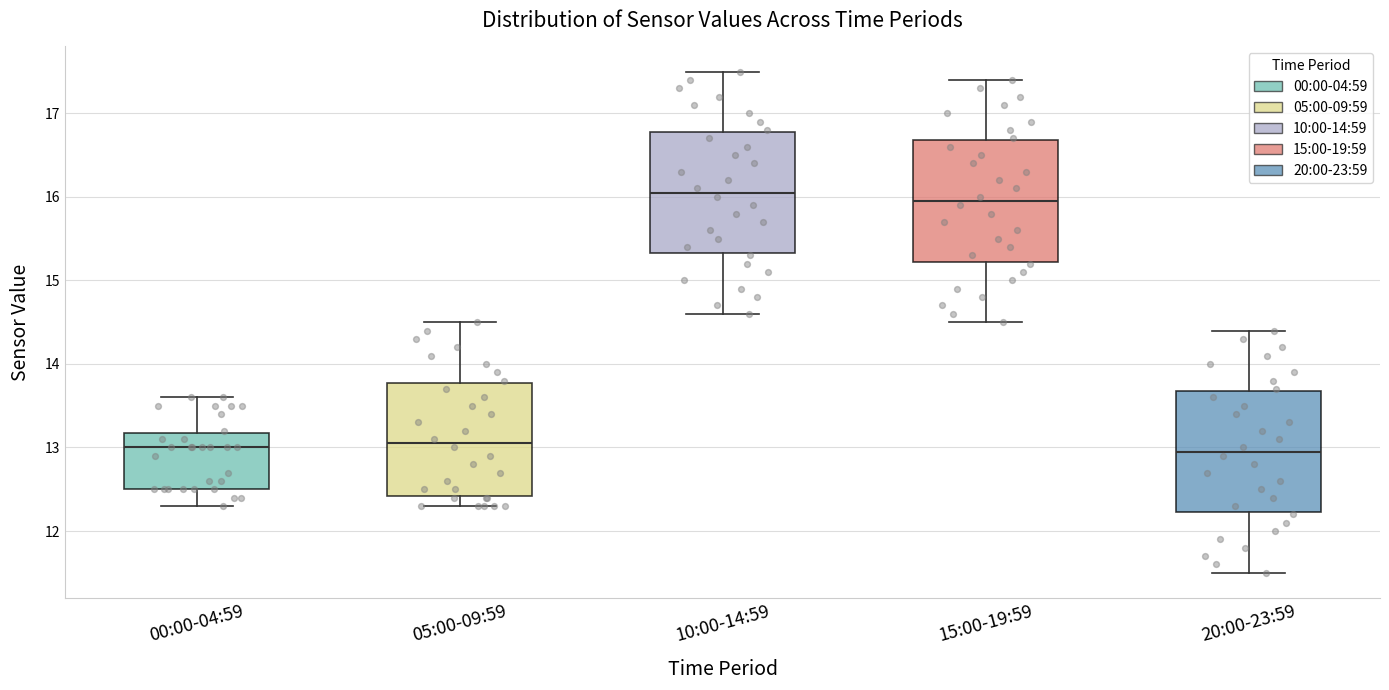

Reading left to right, read every box against the y-axis: the position of its median line, the range the box covers, and the ends of its whiskers. The values are not printed on the chart, so give them approximately, as read against the axis.

00:00-04:59: median 13.0, box 12.5 to 13.2, whiskers 12.3 to 13.6
05:00-09:59: median 13.1, box 12.4 to 13.8, whiskers 12.3 to 14.5
10:00-14:59: median 16.1, box 15.3 to 16.8, whiskers 14.6 to 17.5
15:00-19:59: median 16.0, box 15.2 to 16.7, whiskers 14.5 to 17.4
20:00-23:59: median 13.0, box 12.2 to 13.7, whiskers 11.5 to 14.4